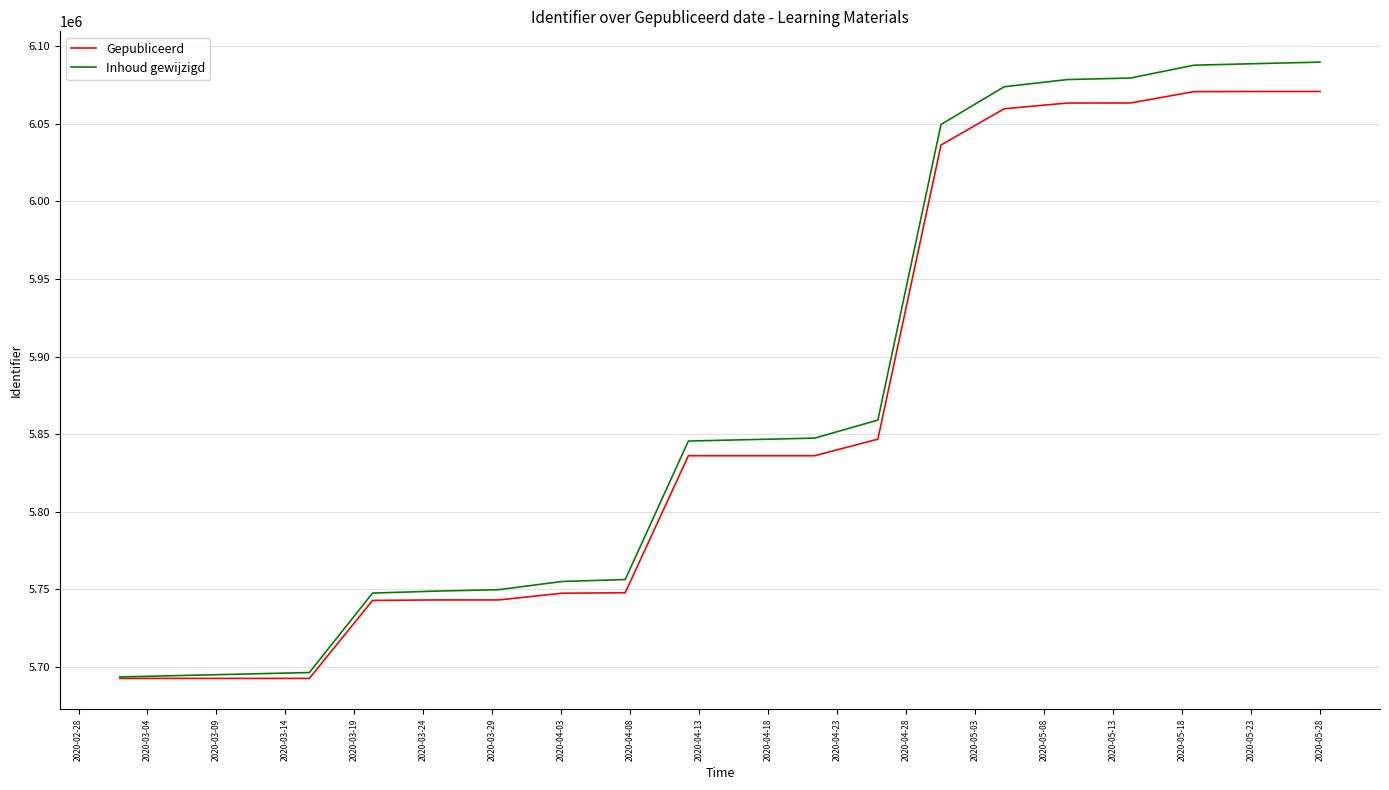

What is the minimum value for Gepubliceerd?

5692631.0